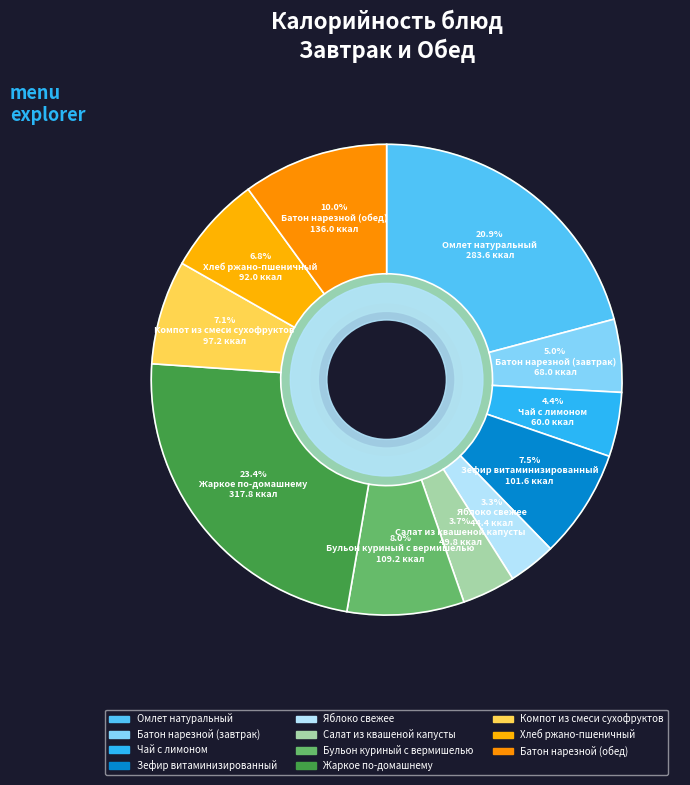

To the nearest percent, what is the combined percentage of Компот из смеси сухофруктов and Яблоко свежее?

10%